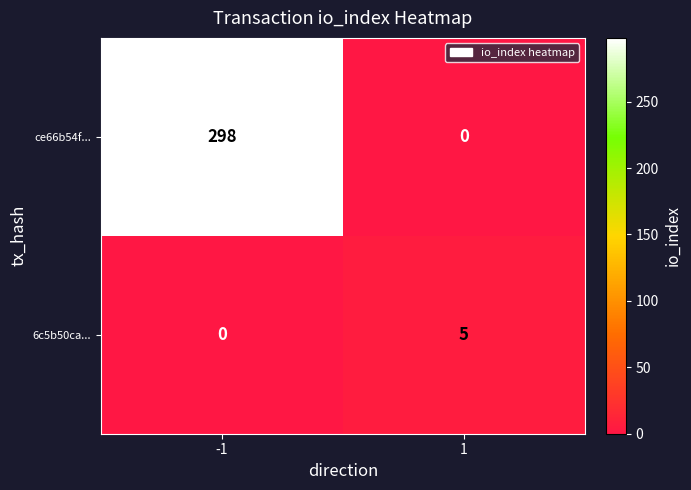

Rank the series by their average value, from lowest to highest.

6c5b50ca..., ce66b54f...